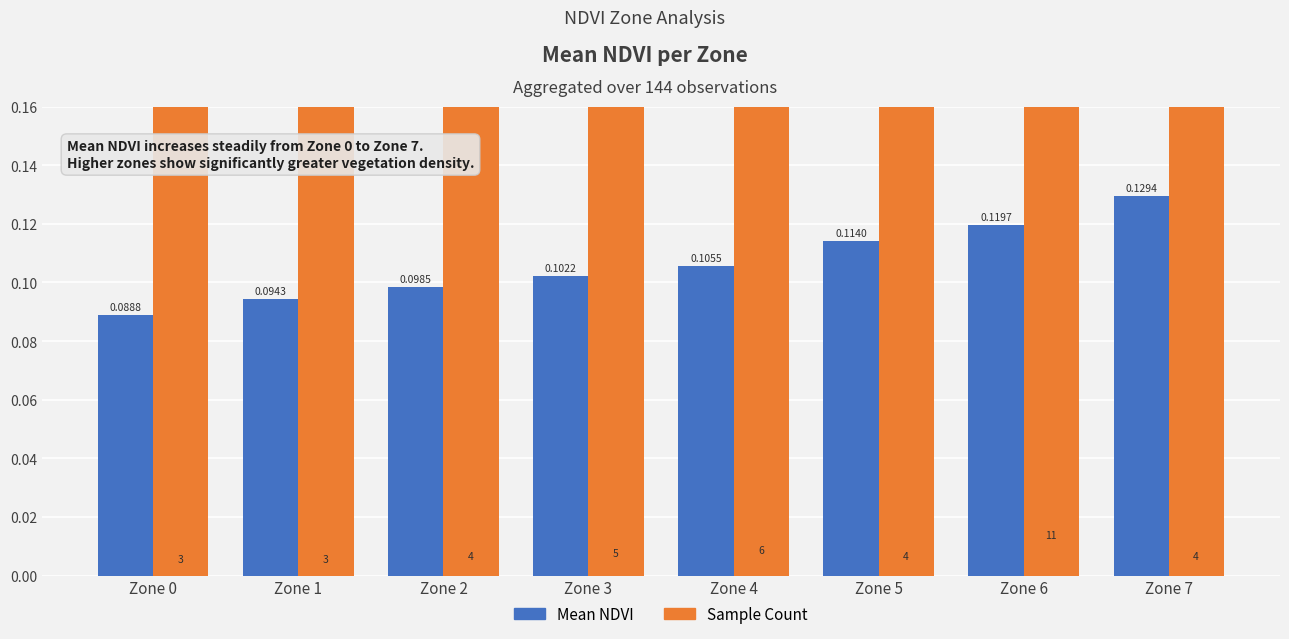

Is it true that Mean NDVI equals 0.2 at Zone 6?

False